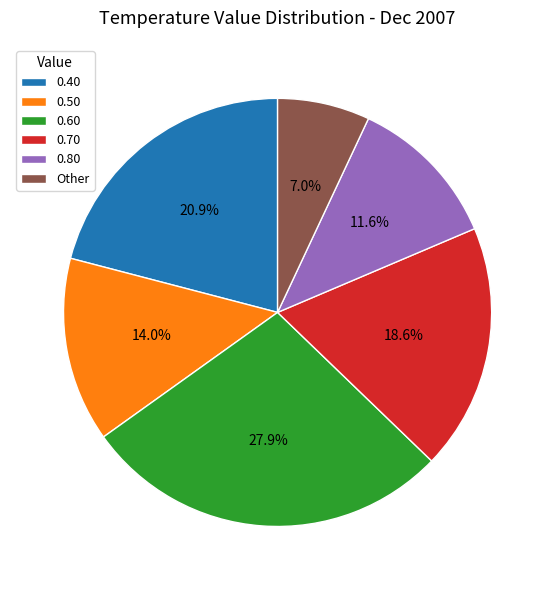

What is the total percentage of 0.60 and 0.80?

39.5%